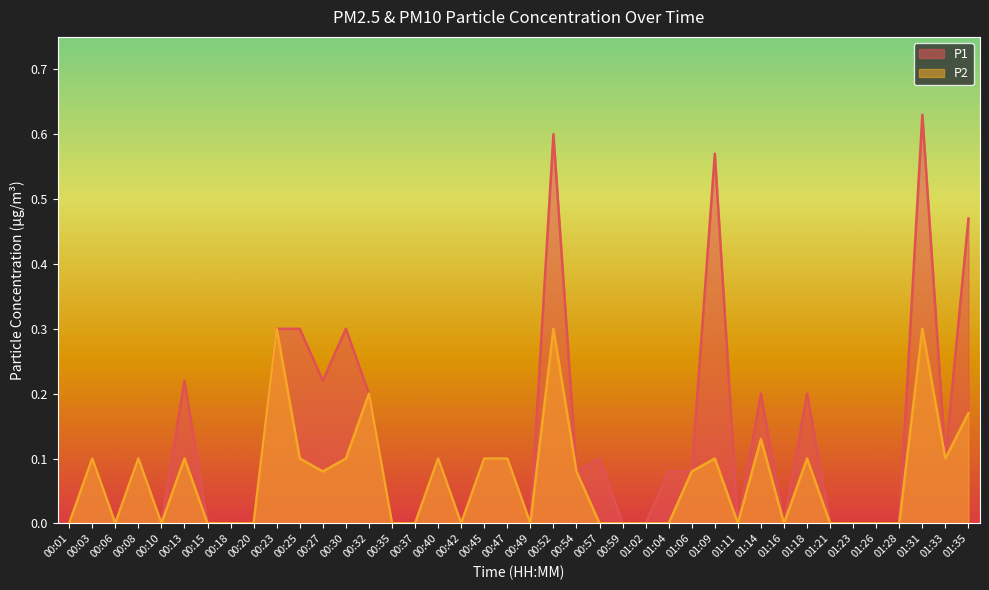

Where is the first local maximum for P1?

00:03